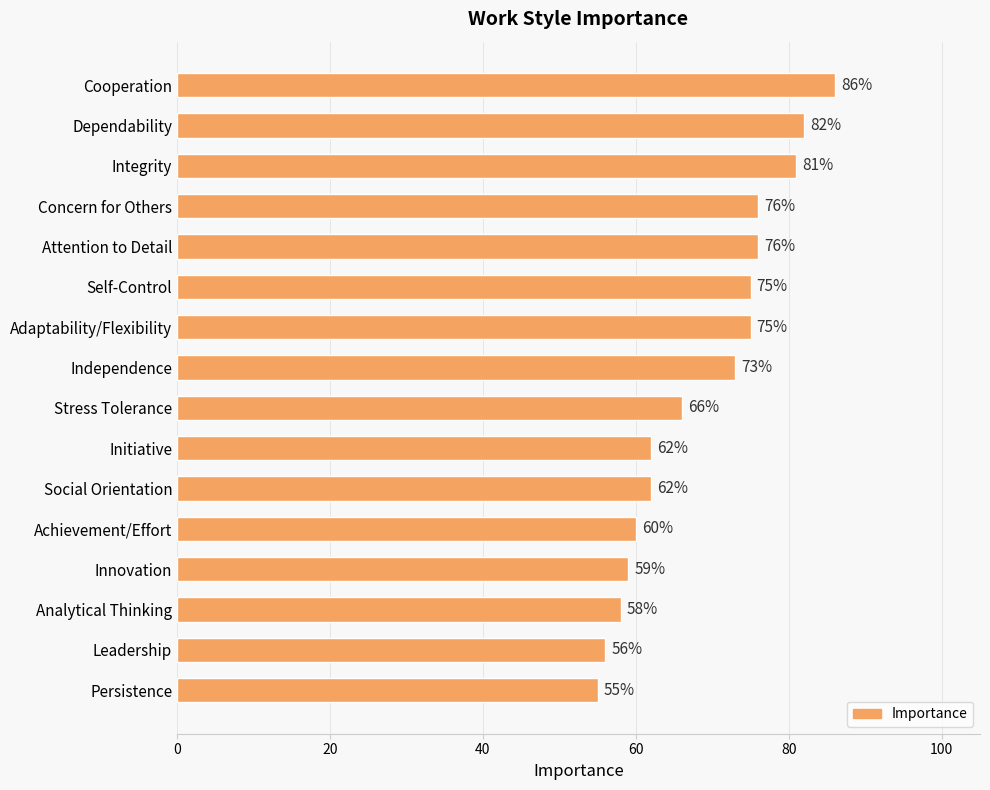

What is the greatest value displayed?

86